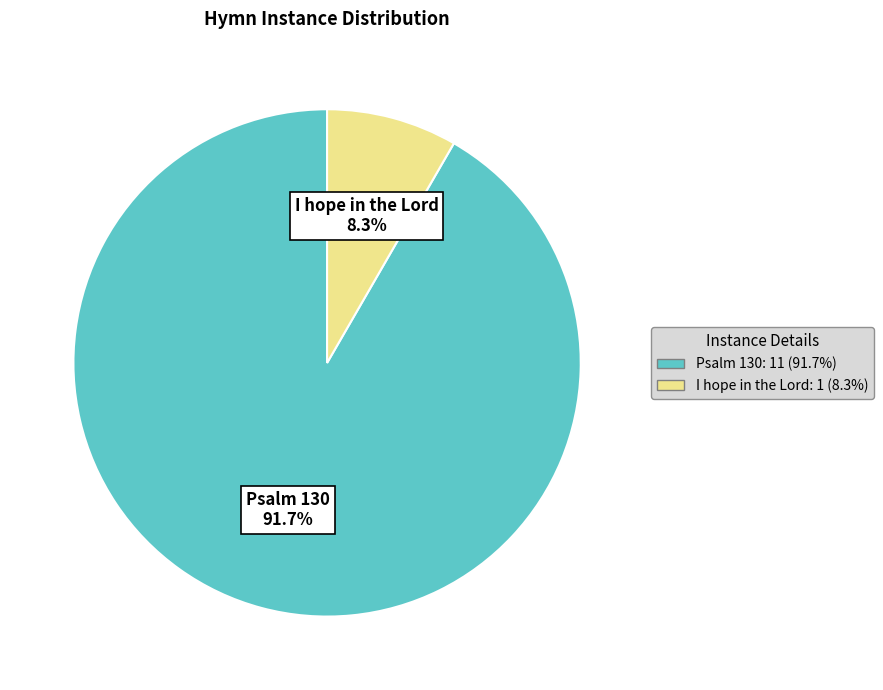

To the nearest percent, what percentage of the pie is Psalm 130?

92%